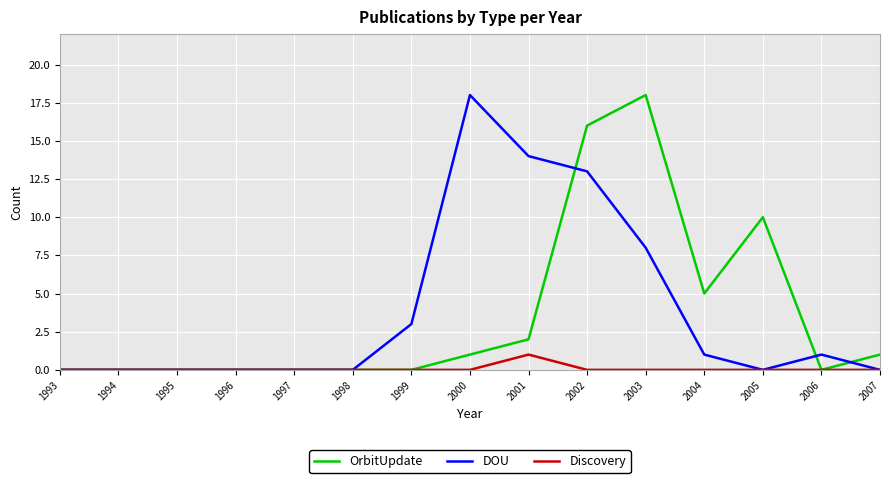

At 2003, list the series in order from largest to smallest.

OrbitUpdate, DOU, Discovery